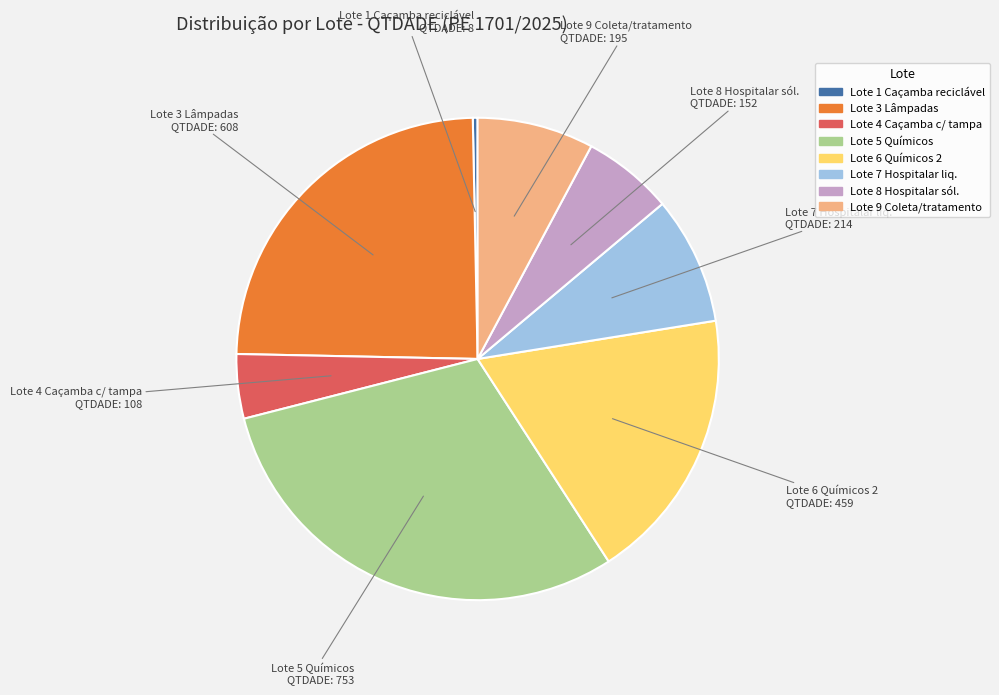

Does any single category account for the majority?

No